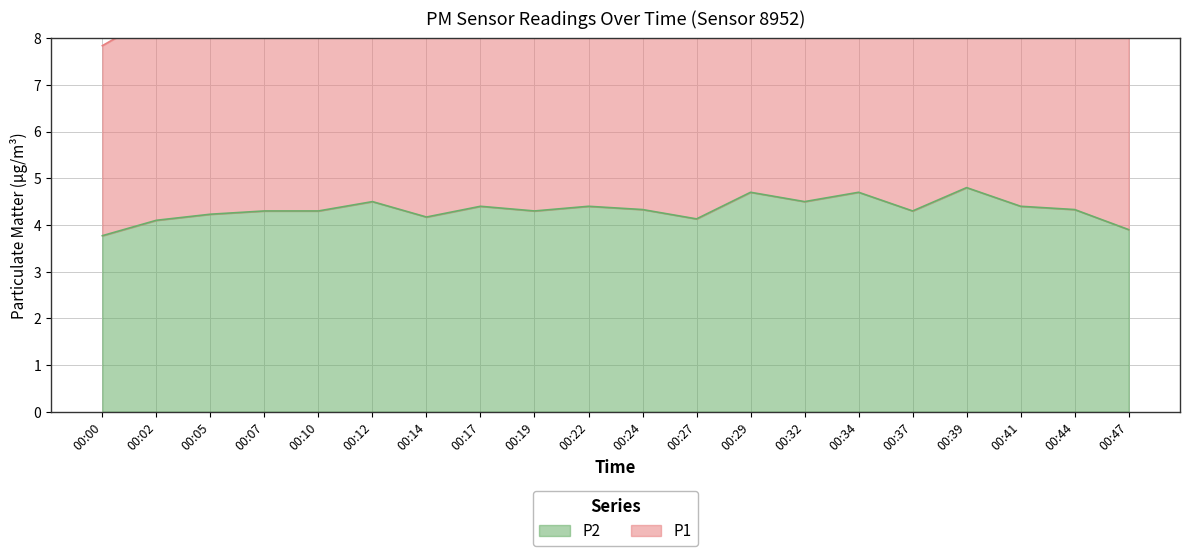

Where is the first local minimum?

00:14